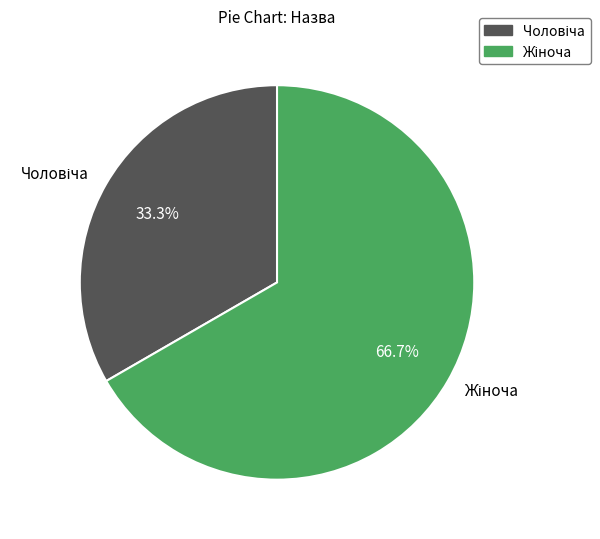

Does any single category account for the majority?

Yes